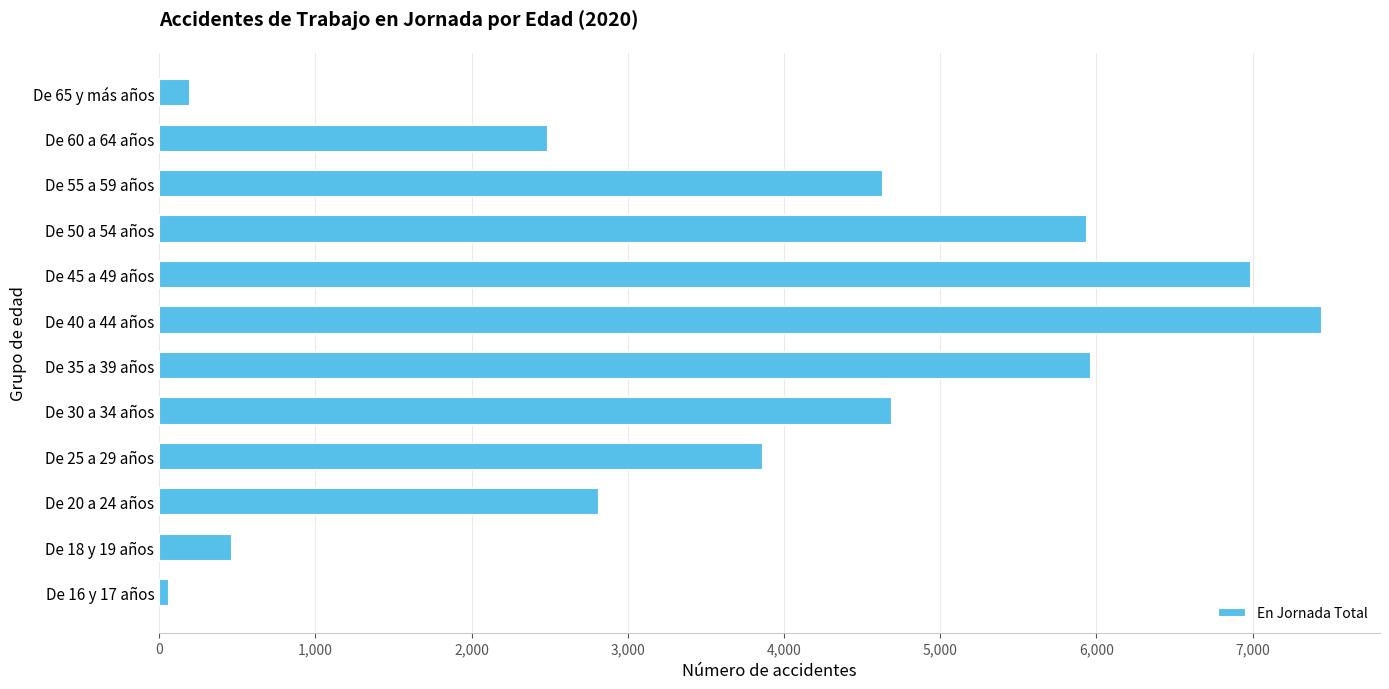

At which category does the chart reach its peak across all series?

De 40 a 44 años